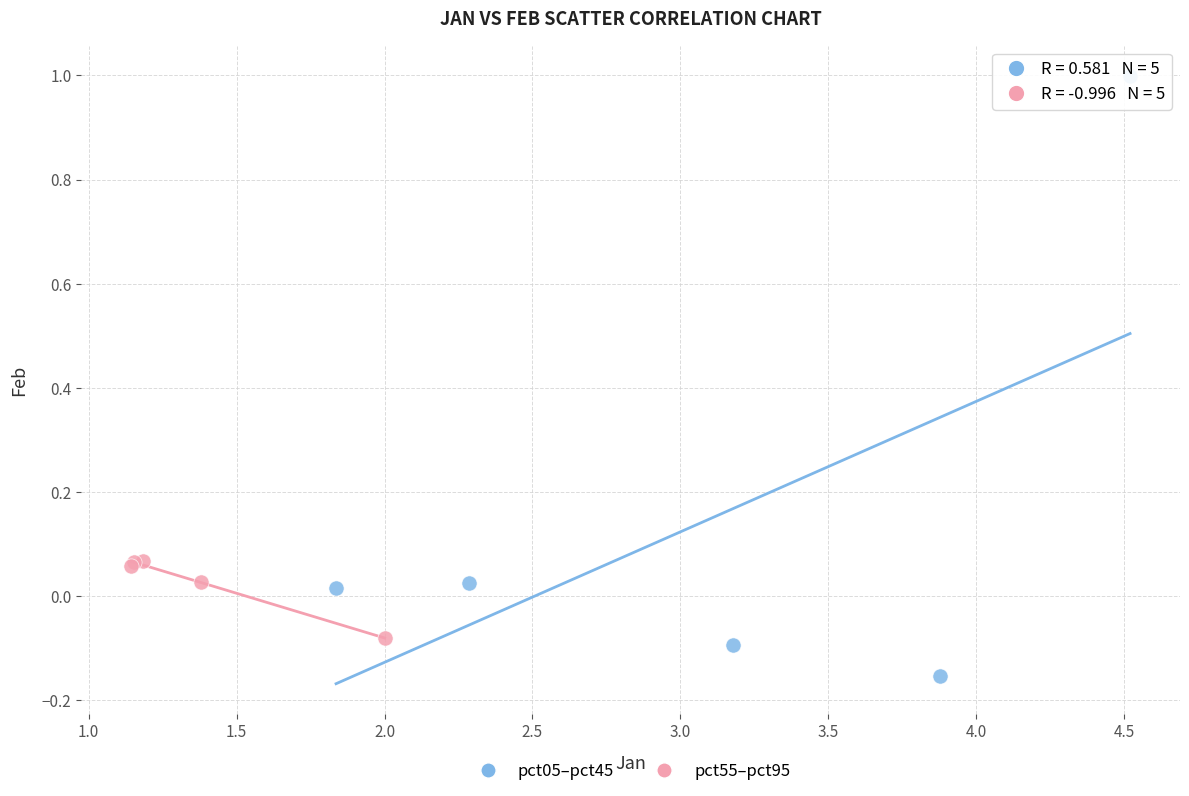

Which series reaches the maximum Y coordinate?

pct05–pct45